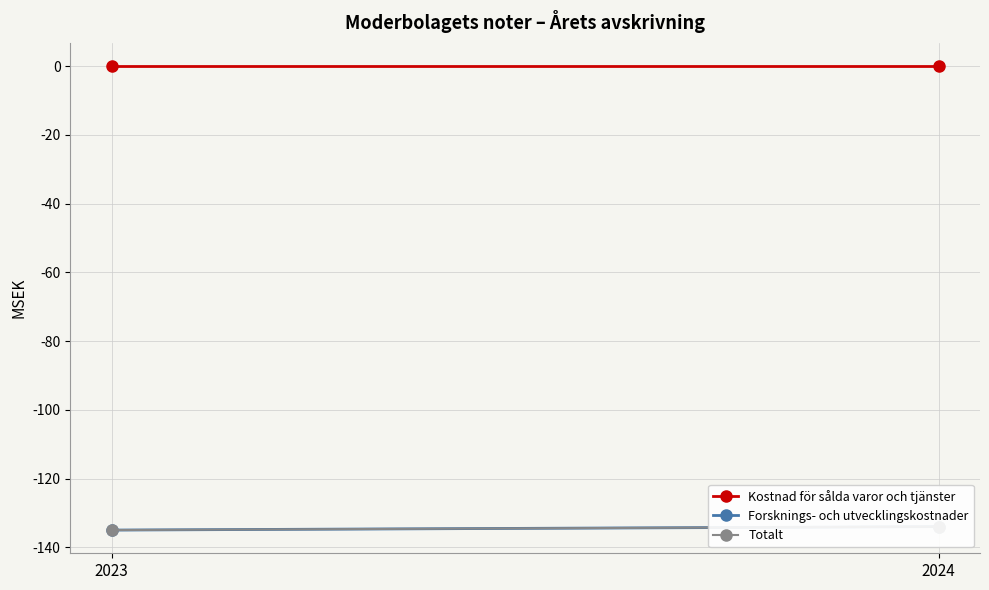

What is the sum of all Forsknings- och utvecklingskostnader values?

-269